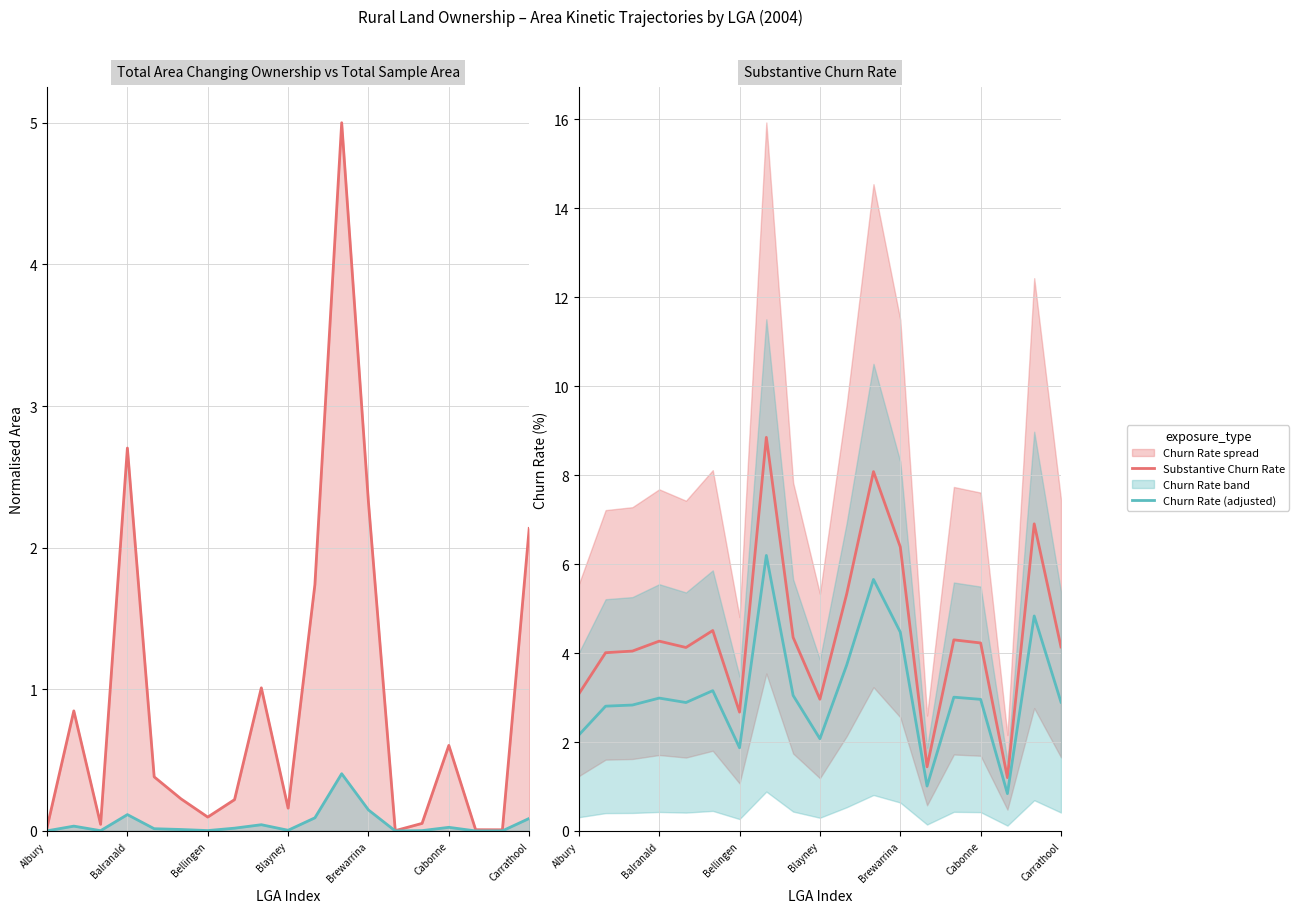

At which category does the chart reach its minimum across all series?

13